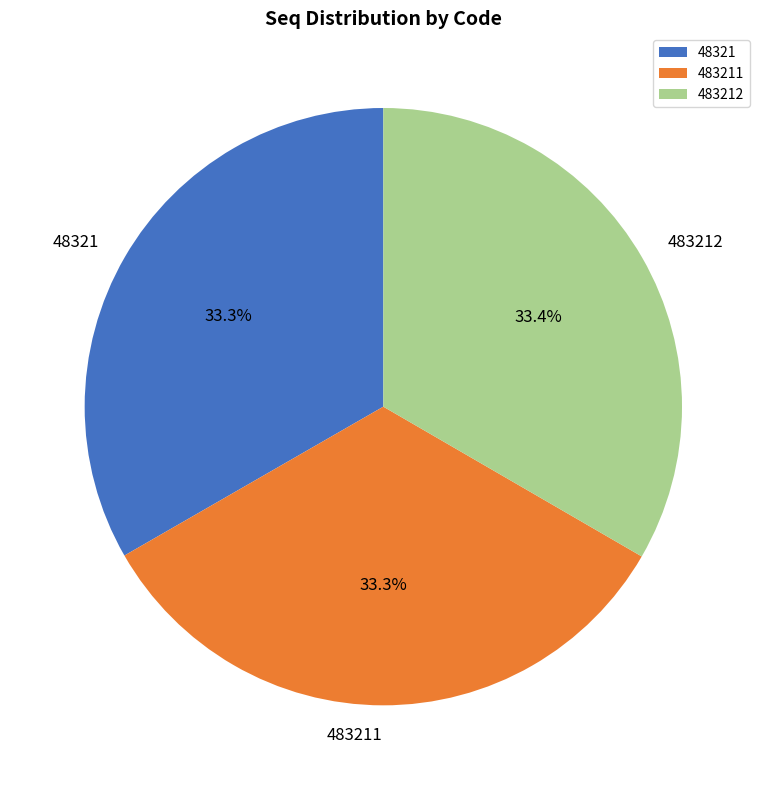

What portion of the pie excludes 483211?

66.7%